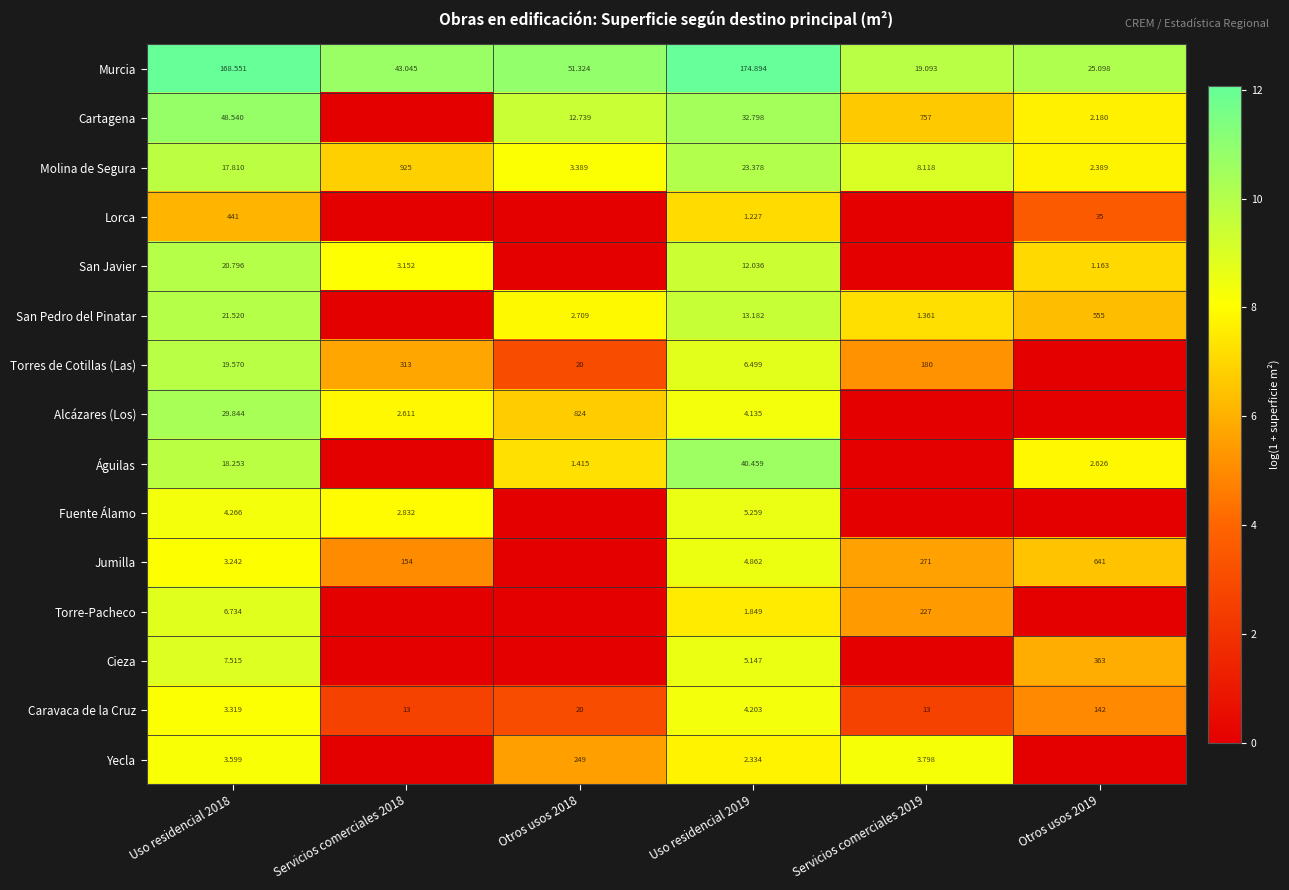

Rank the series at Uso residencial 2018 from highest to lowest value.

Lorca, Murcia, Cartagena, Alcázares (Los), San Pedro del Pinatar, San Javier, Torres de Cotillas (Las), Águilas, Molina de Segura, Cieza, Torre-Pacheco, Fuente Álamo, Yecla, Caravaca de la Cruz, Jumilla